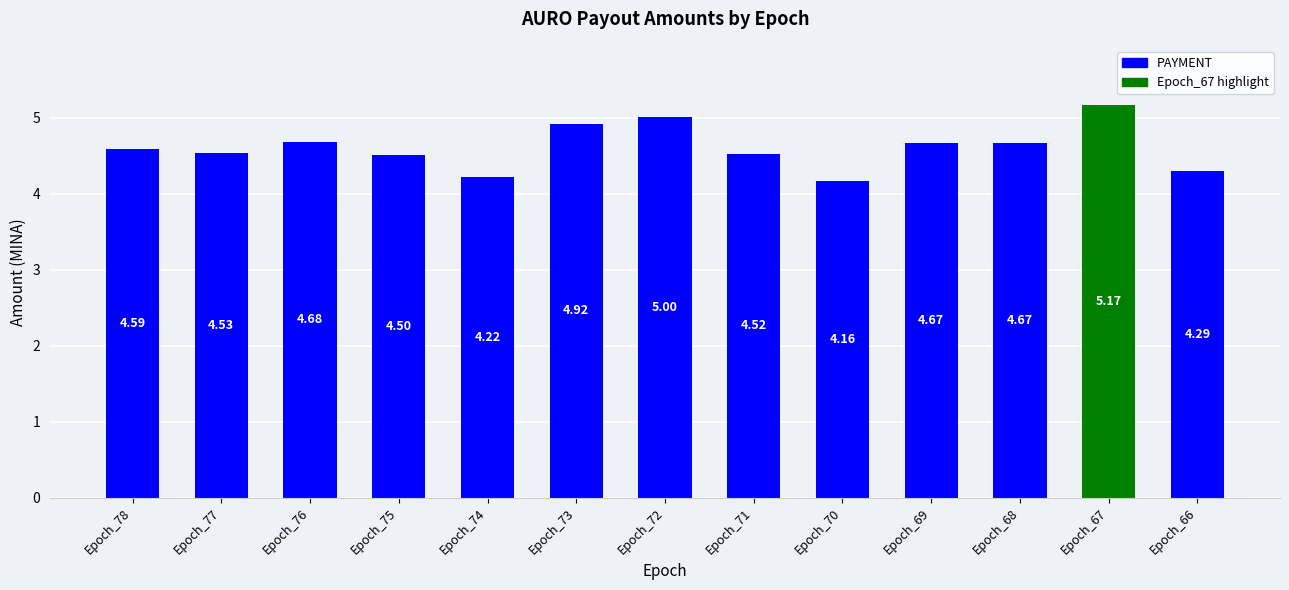

What is the difference between the maximum and minimum values?

1.0